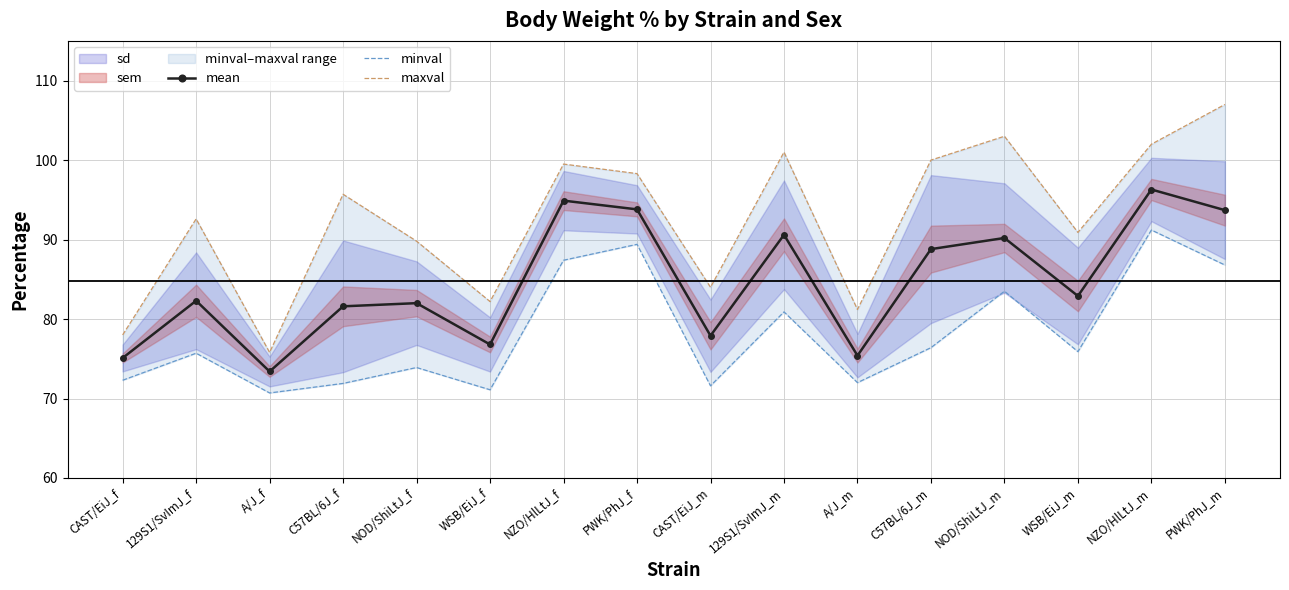

What is the spread (max minus min) of values at C57BL/6J_m?

23.6